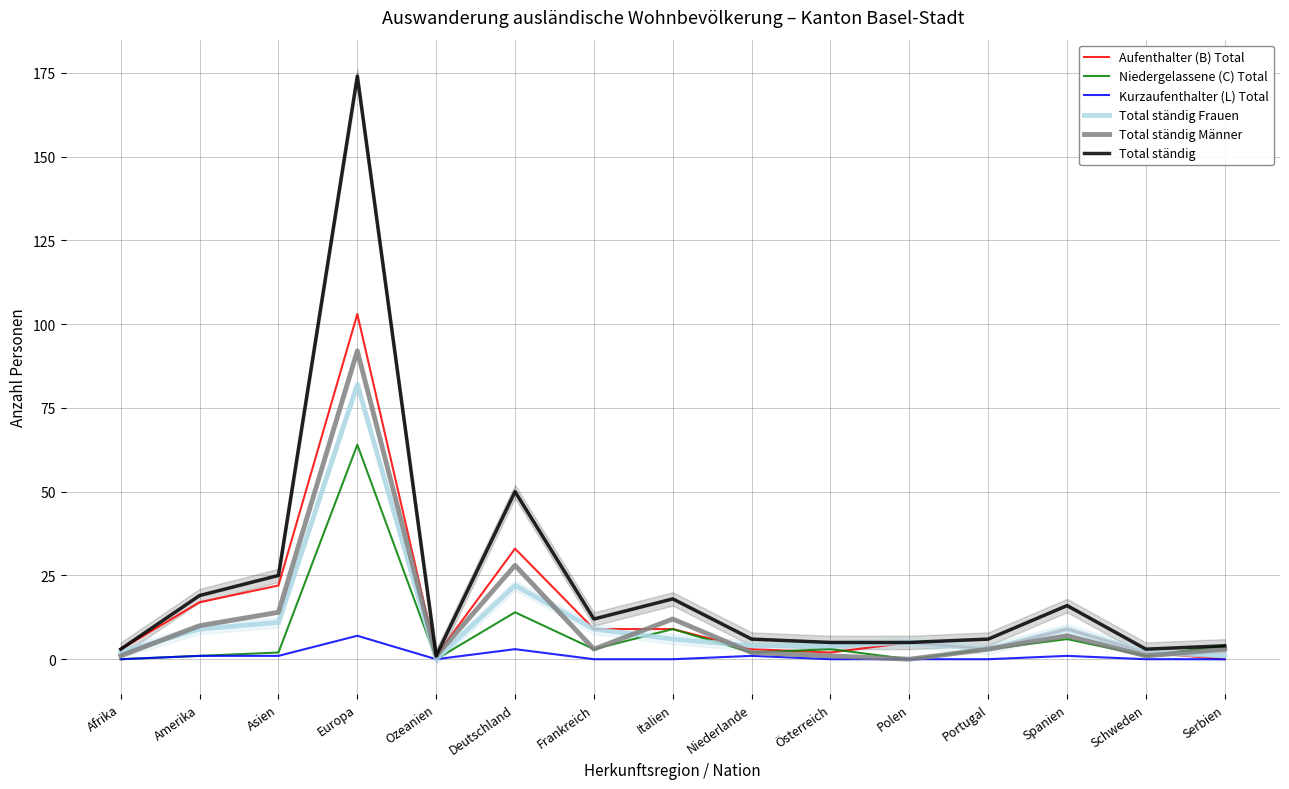

Is it true that Total ständig Frauen equals 2 at Schweden?

True